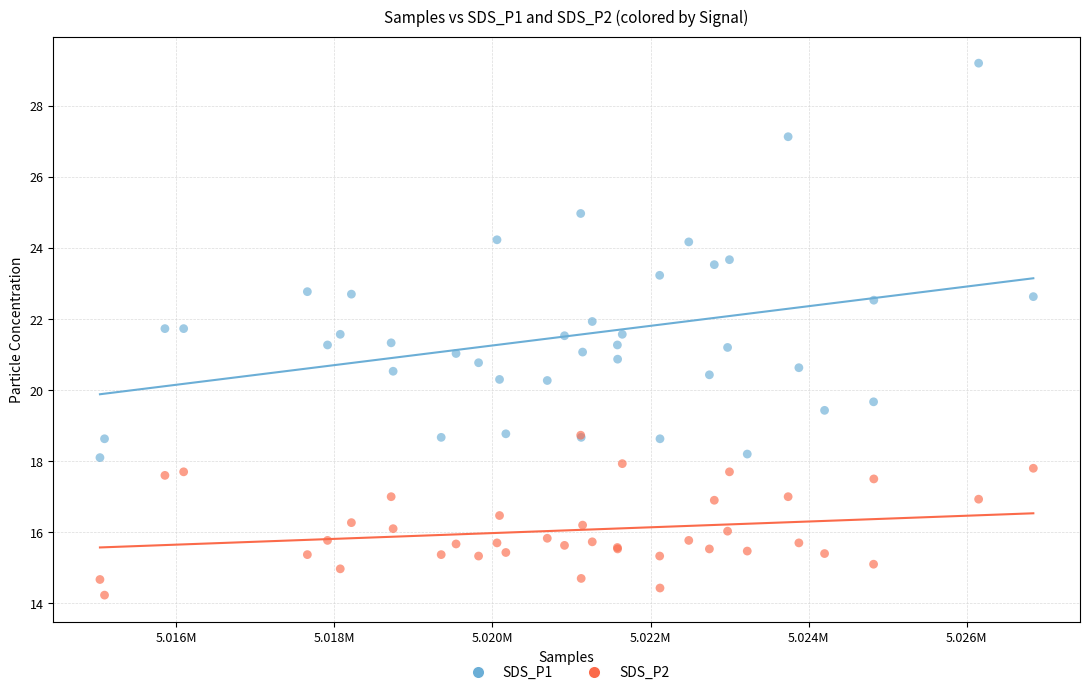

Which series has the widest spread of Y values?

SDS_P1